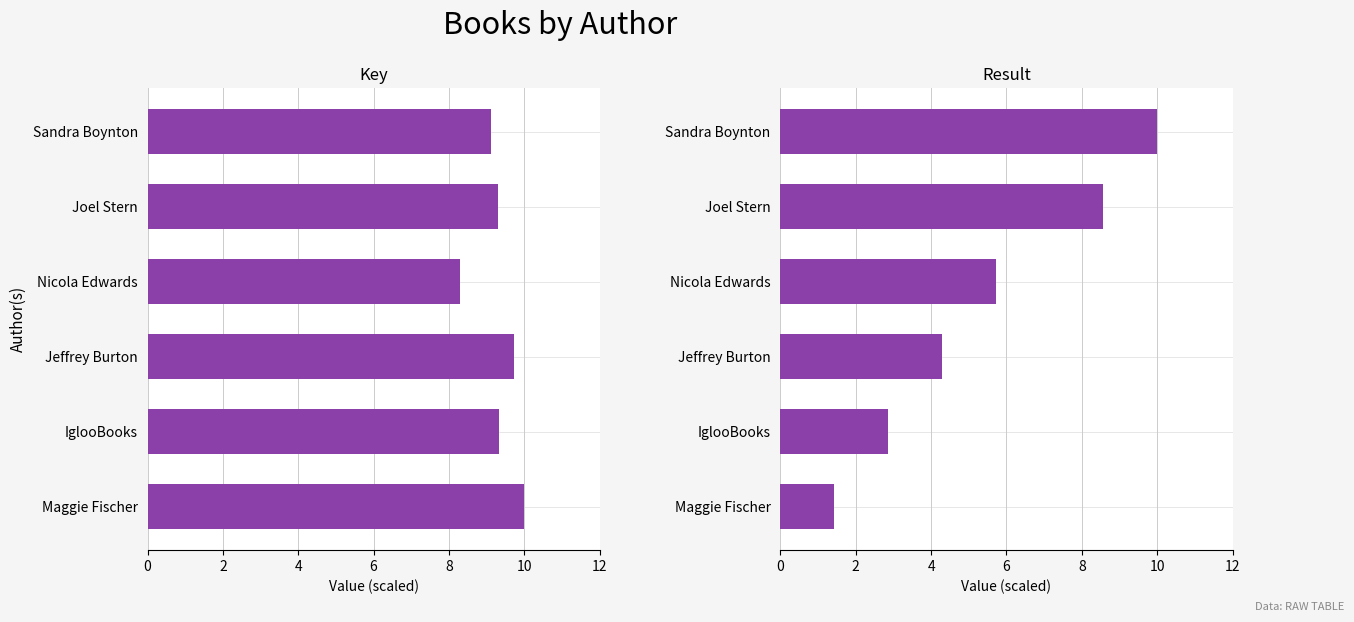

What is the greatest value displayed?

10.0